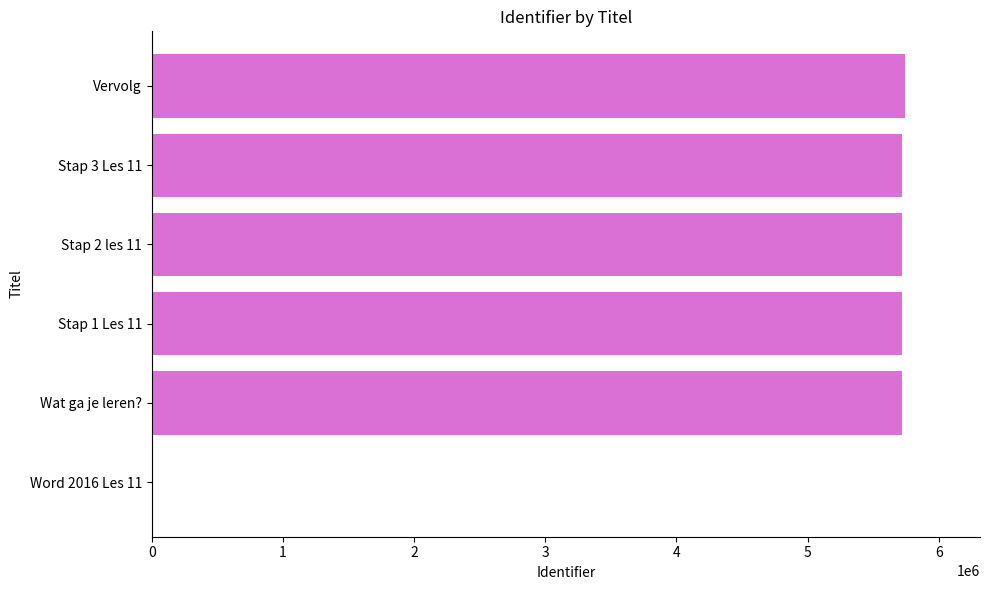

What is the greatest value displayed?

5740226